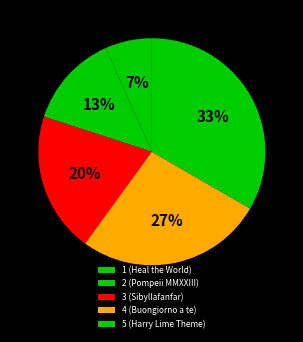

How many slices are in this pie chart?

5